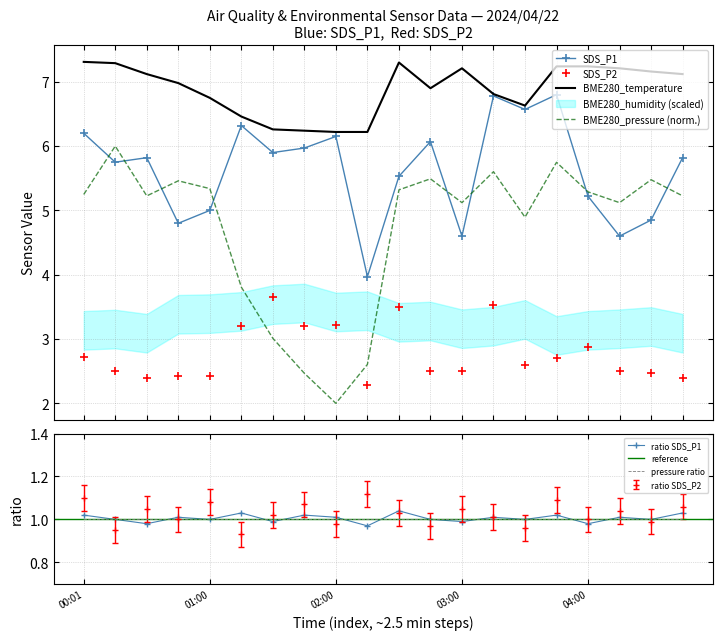

Reading left to right, extract all data points from this chart.

SDS_P1: 00:01=6.2	00:16=5.8	00:31=5.8	00:45=4.8	01:00=5.0	01:15=6.3	01:30=5.9	01:45=6.0	02:00=6.2	02:15=4.0	02:30=5.5	02:45=6.1	03:00=4.6	03:15=6.8	03:30=6.6	03:45=6.8	04:00=5.2	04:15=4.6	04:30=4.8	04:45=5.8
SDS_P2: 00:01=2.7	00:16=2.5	00:31=2.4	00:45=2.4	01:00=2.4	01:15=3.2	01:30=3.6	01:45=3.2	02:00=3.2	02:15=2.3	02:30=3.5	02:45=2.5	03:00=2.5	03:15=3.5	03:30=2.6	03:45=2.7	04:00=2.9	04:15=2.5	04:30=2.5	04:45=2.4
BME280_temperature: 00:01=7.3	00:16=7.3	00:31=7.1	00:45=7.0	01:00=6.8	01:15=6.5	01:30=6.3	01:45=6.2	02:00=6.2	02:15=6.2	02:30=7.3	02:45=6.9	03:00=7.2	03:15=6.8	03:30=6.6	03:45=7.2	04:00=7.2	04:15=7.2	04:30=7.2	04:45=7.1
BME280_pressure_norm: 00:01=5.2	00:16=6.0	00:31=5.2	00:45=5.5	01:00=5.3	01:15=3.8	01:30=3.0	01:45=2.5	02:00=2.0	02:15=2.6	02:30=5.3	02:45=5.5	03:00=5.1	03:15=5.6	03:30=4.9	03:45=5.7	04:00=5.3	04:15=5.1	04:30=5.5	04:45=5.2